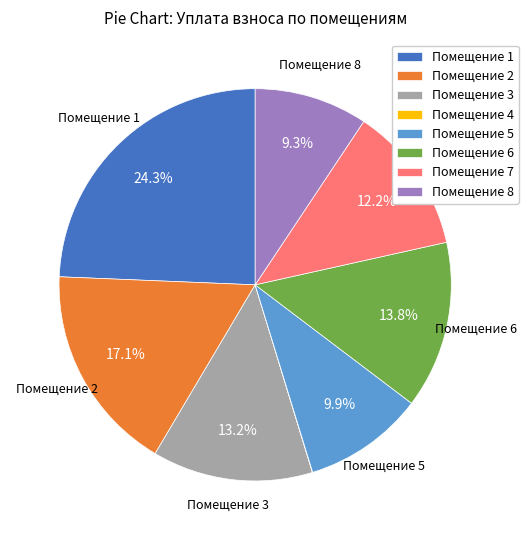

Which category has the biggest portion of the pie?

Помещение 1